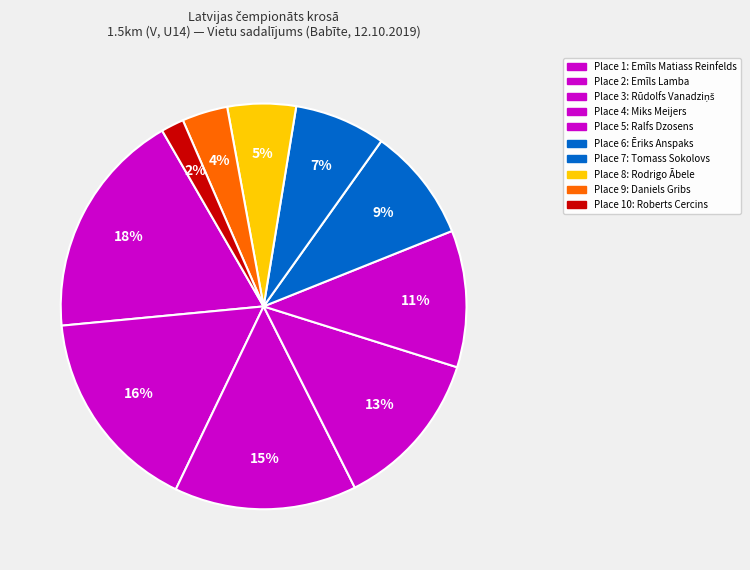

Count the number of slices in the pie.

10